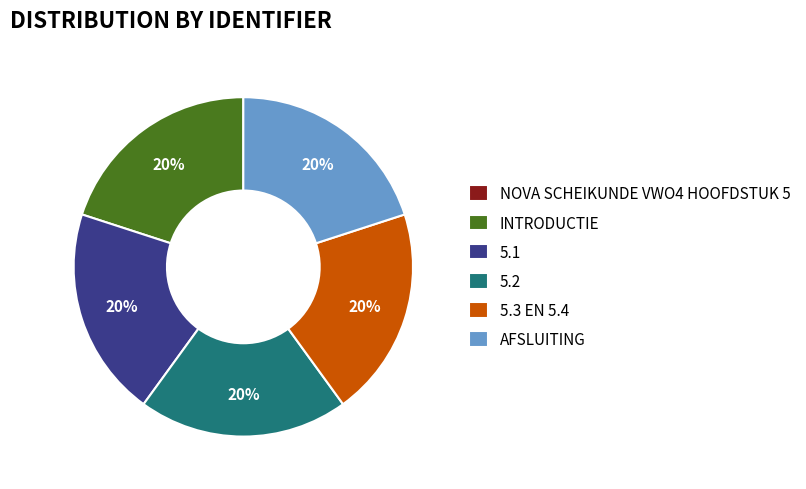

Is there a majority slice in this chart?

No